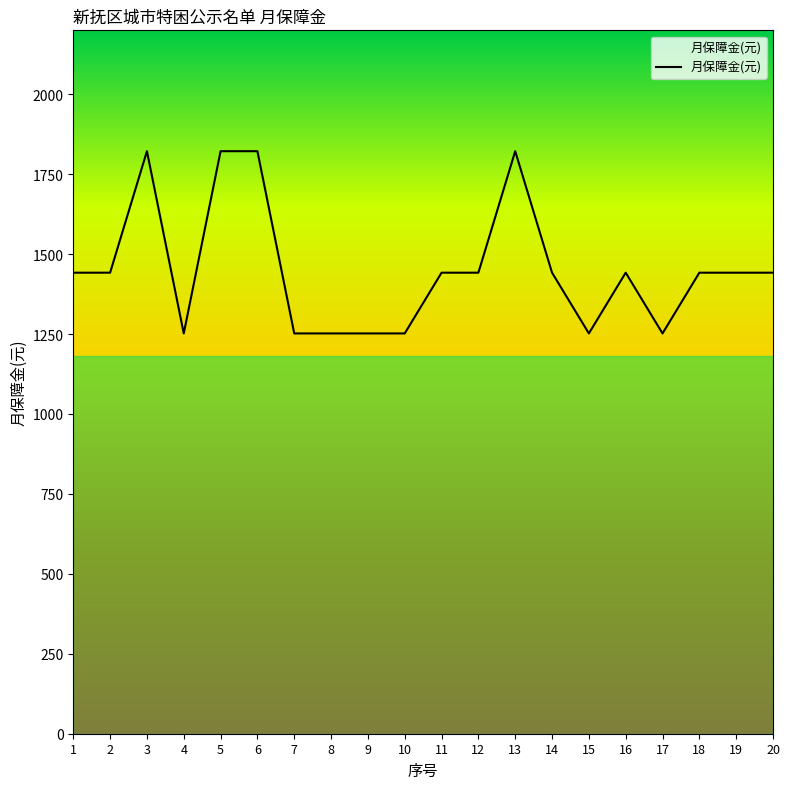

Where is the first local maximum?

3